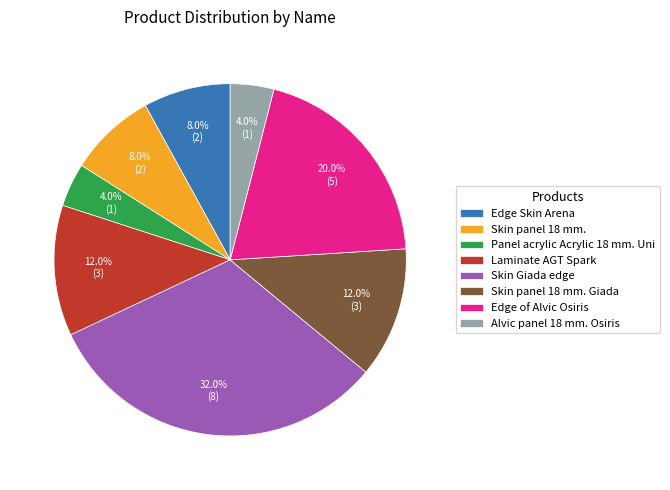

Which category has the biggest portion of the pie?

Skin Giada edge